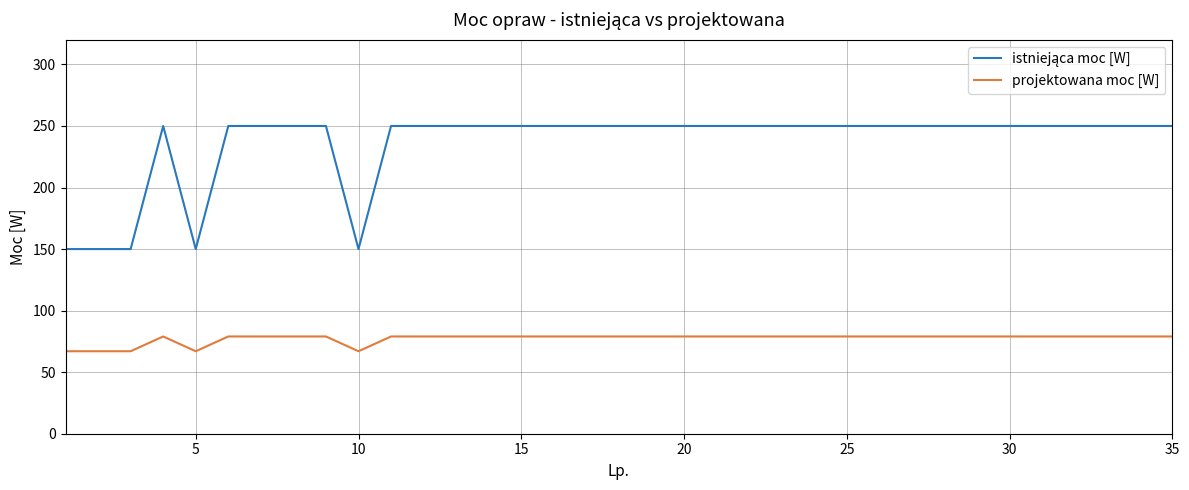

What is the minimum value shown in the chart?

67